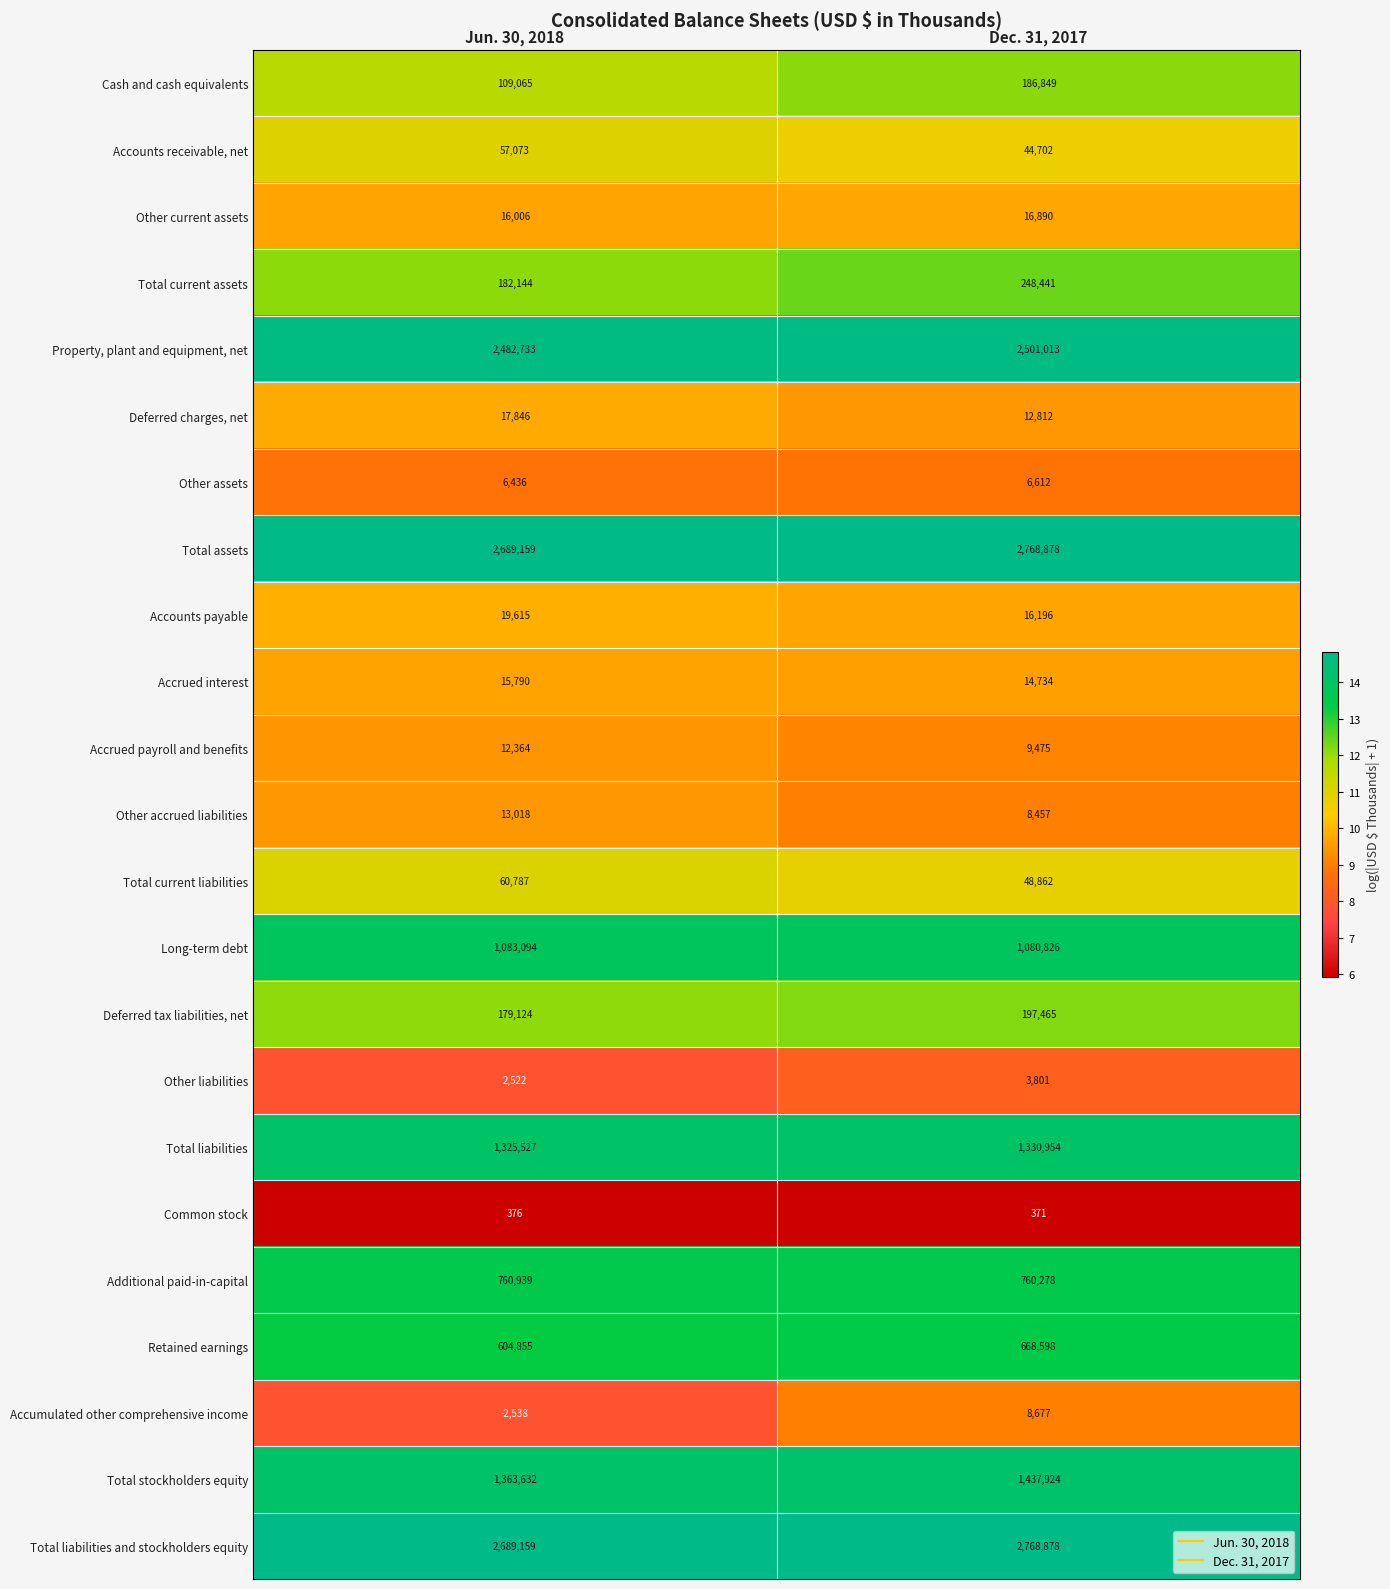

The Total current liabilities series shows 60787 at Jun. 30, 2018. True or false?

True